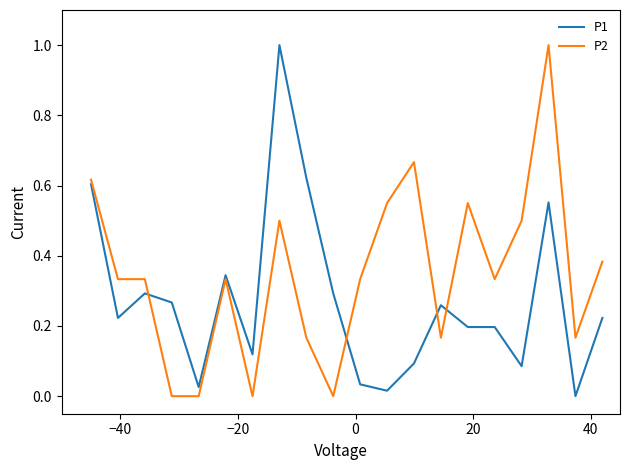

Is this an area chart (filled region under the line)?

No